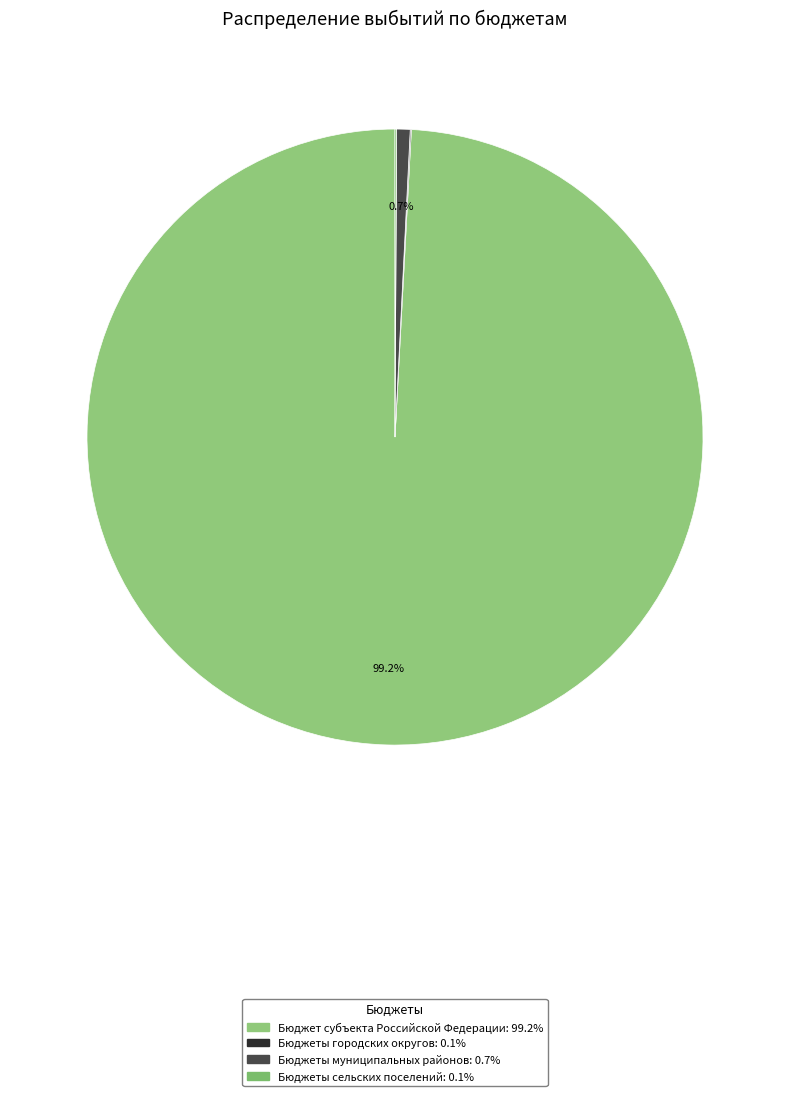

The Бюджеты муниципальных районов slice represents 11% of the pie. True or false?

False